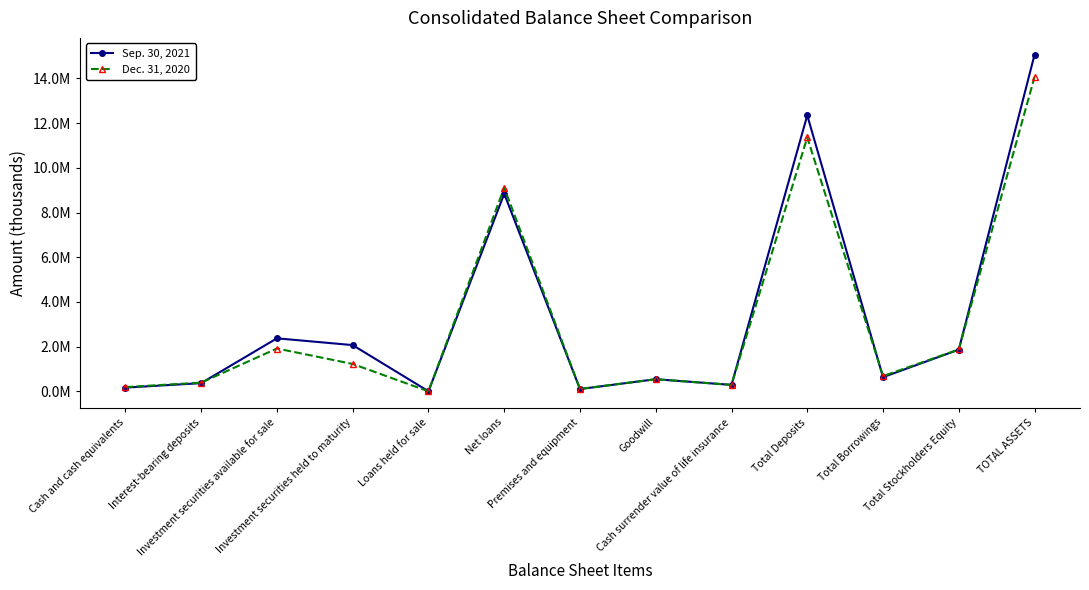

What is the total value across all series at Premises and equipment?

215876